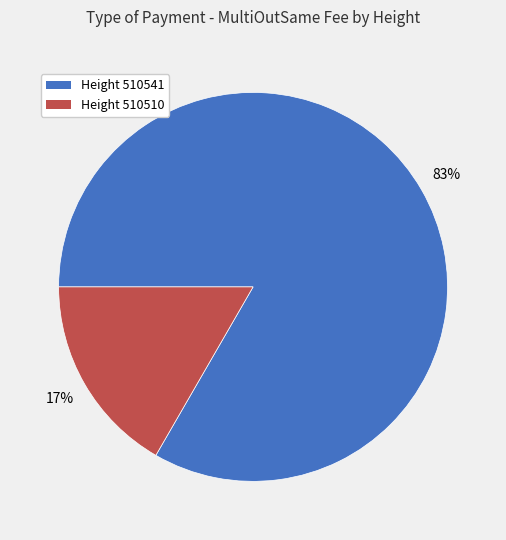

To the nearest percent, what is the average slice percentage?

50%